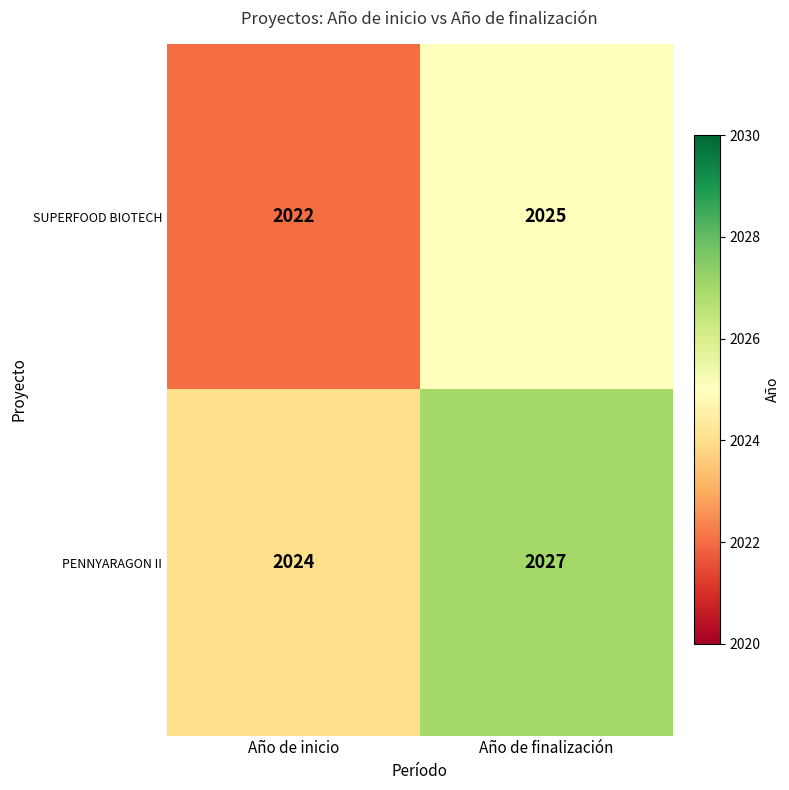

Count the number of data series in this chart.

2